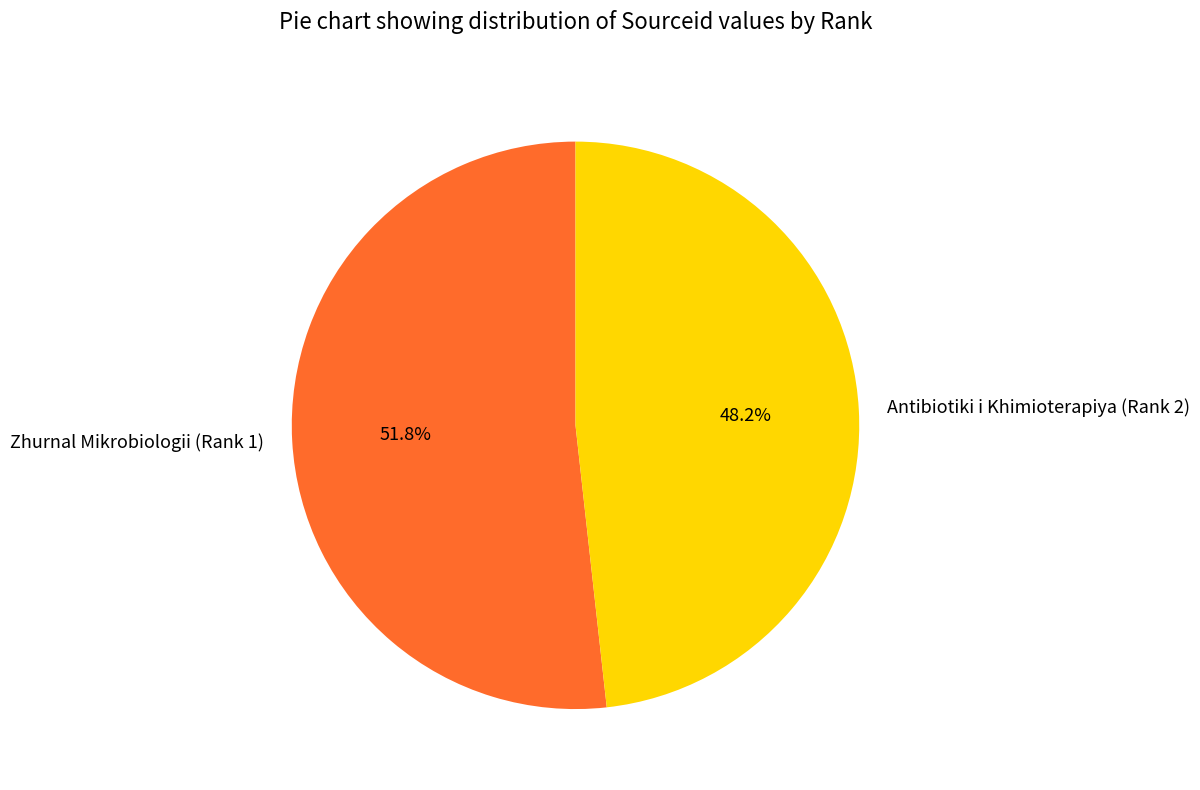

What percentage is the Antibiotiki i Khimioterapiya (Rank 2) slice, to the nearest percent?

48%